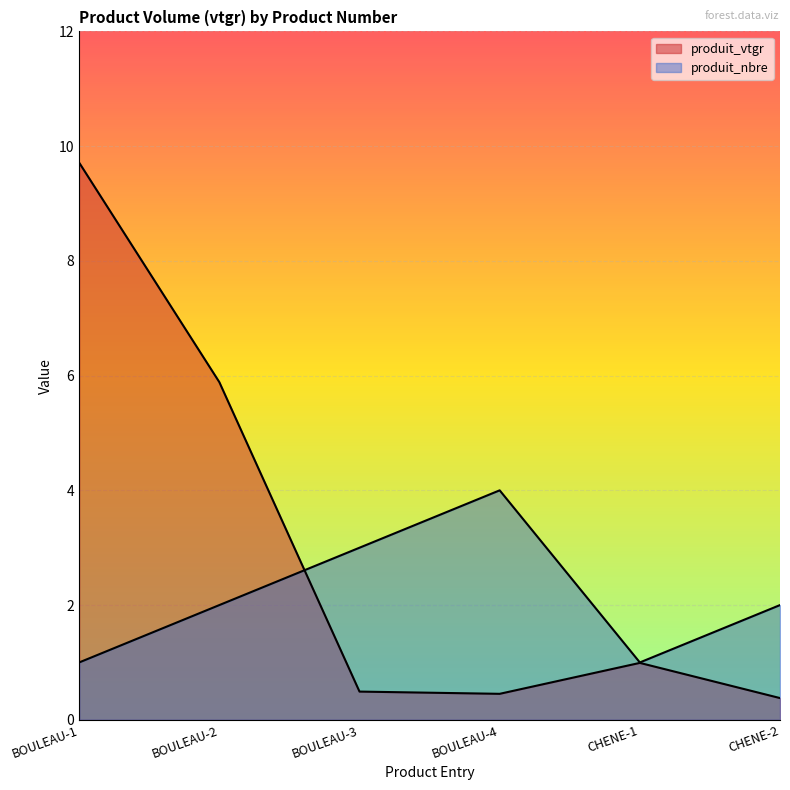

What is the smallest value displayed?

0.4